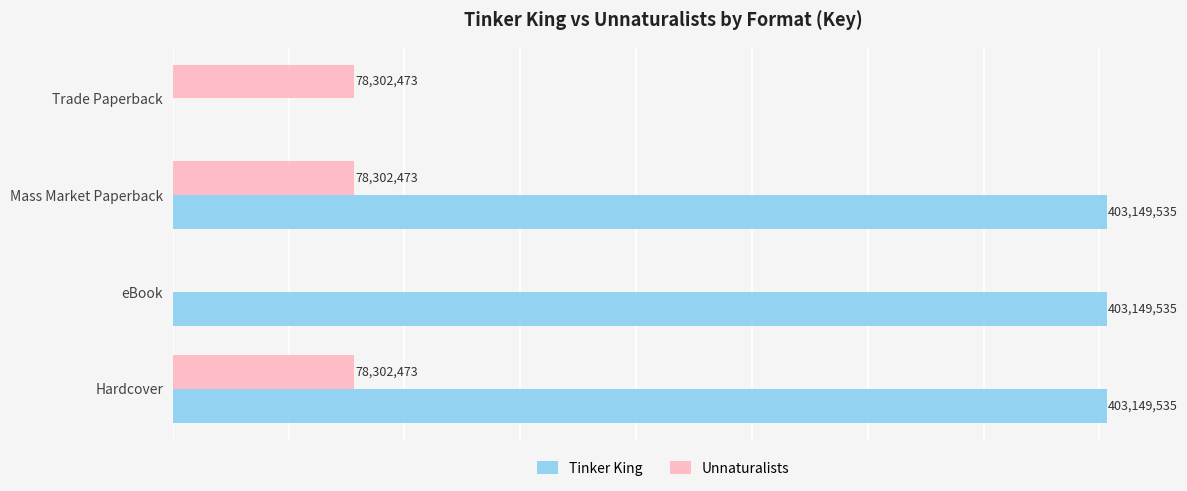

Which series has the largest total across all categories?

Tinker King